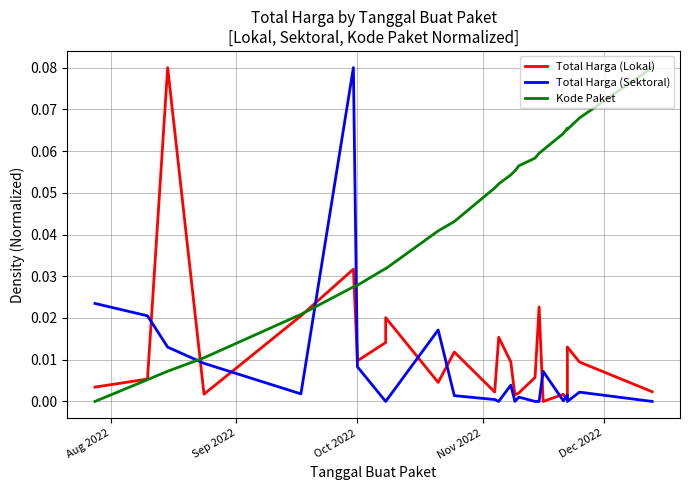

What is the greatest value displayed?

0.1